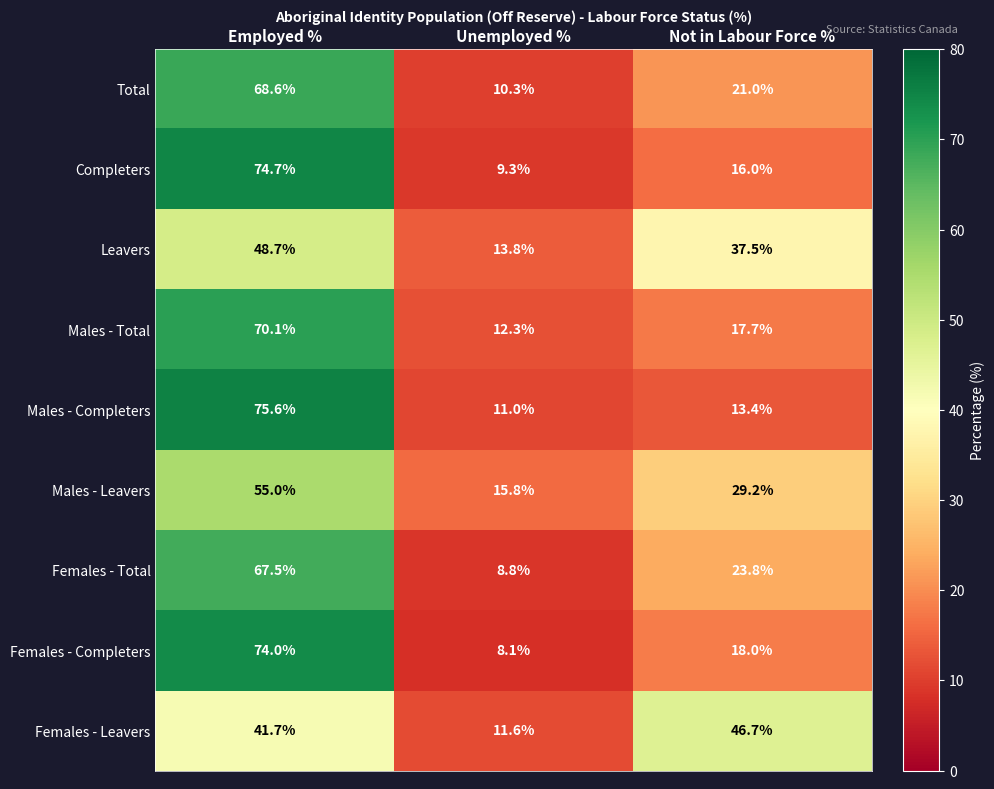

What is the minimum value shown in the chart?

8.1